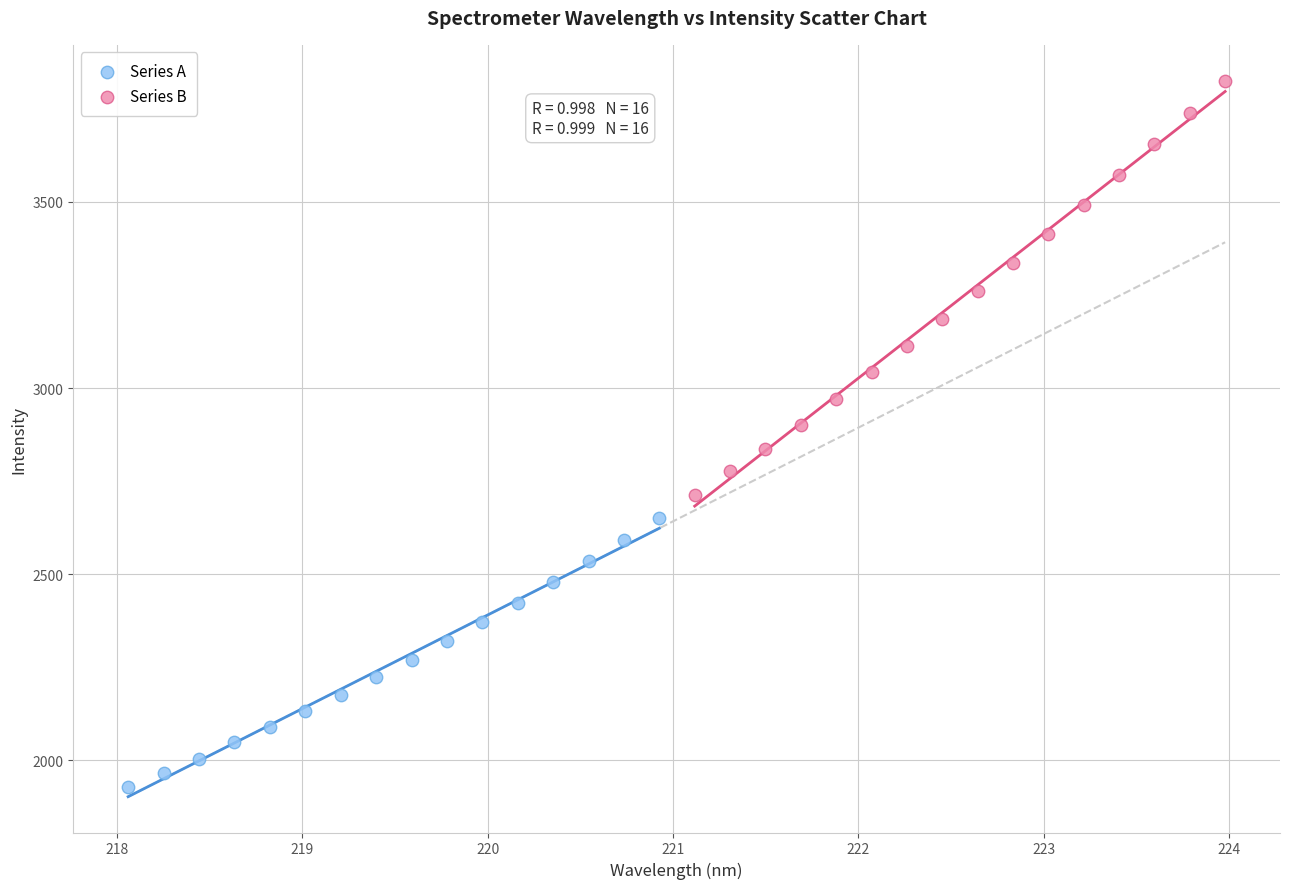

Which series contains the highest Y value?

Series B